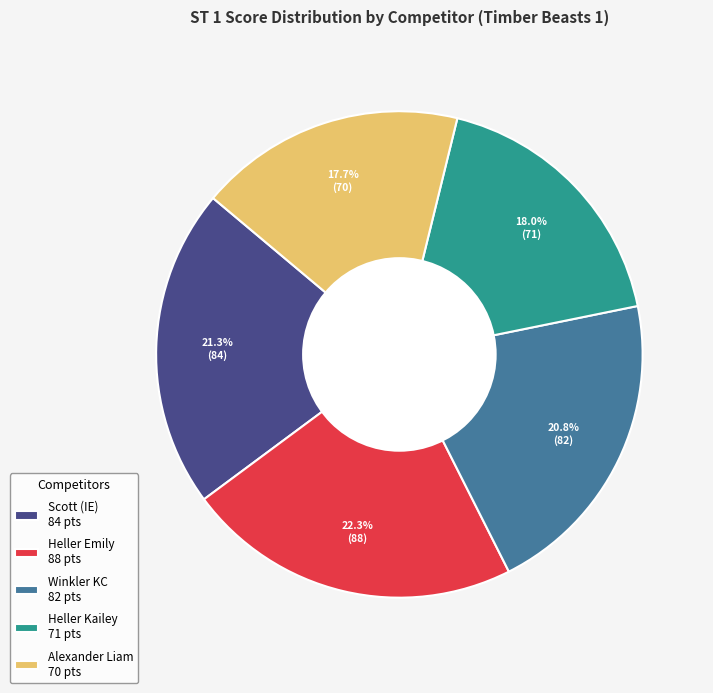

The Scott (IE) slice represents 21% of the pie. True or false?

True